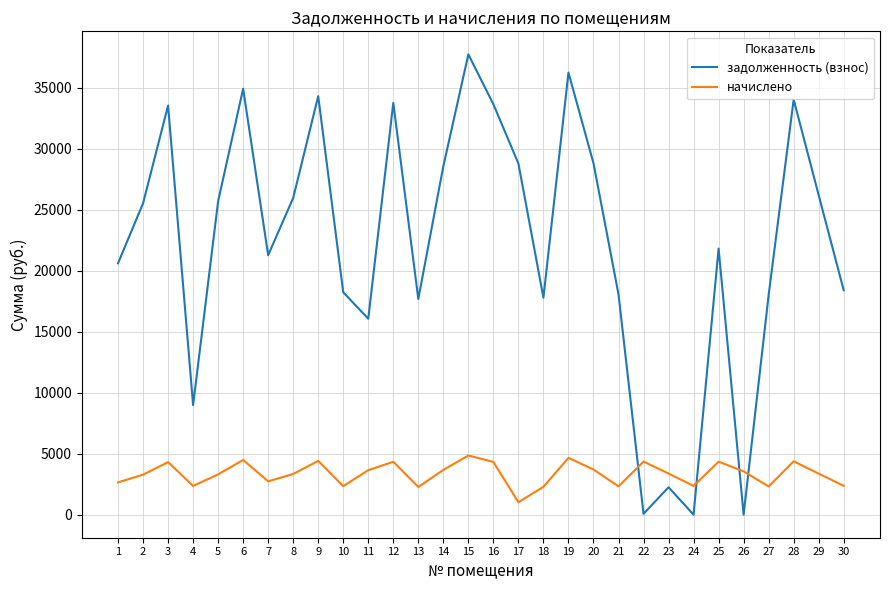

What is the total value across all series at 3?

37855.0